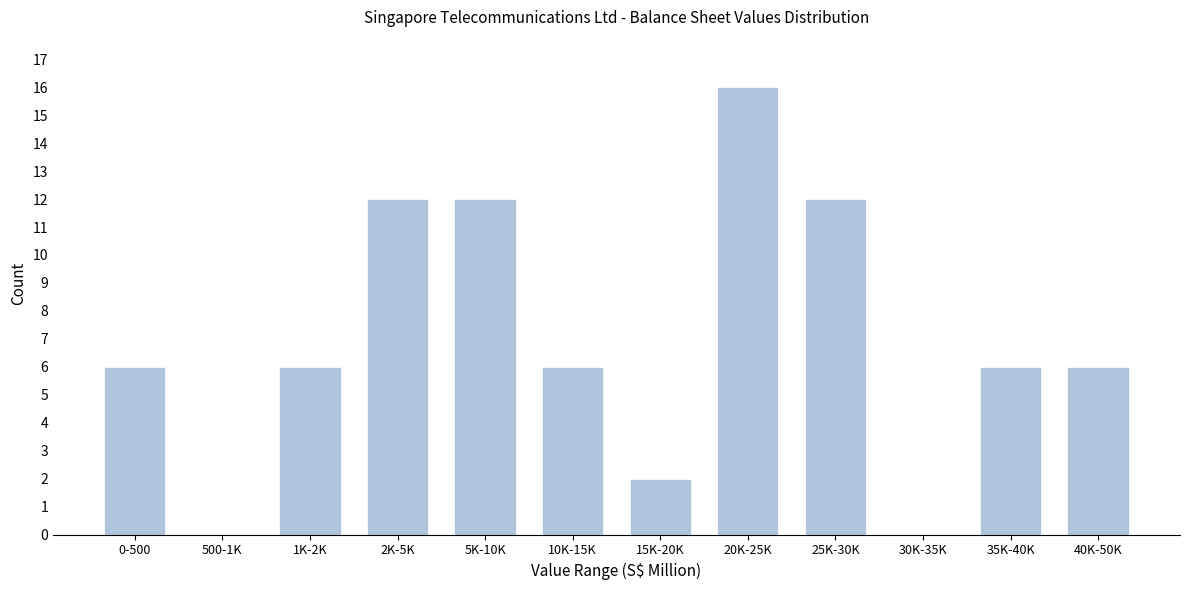

Reading right to left, what are all the values shown in this chart?

40K-50K=6	35K-40K=6	30K-35K=0	25K-30K=12	20K-25K=16	15K-20K=2	10K-15K=6	5K-10K=12	2K-5K=12	1K-2K=6	500-1K=0	0-500=6